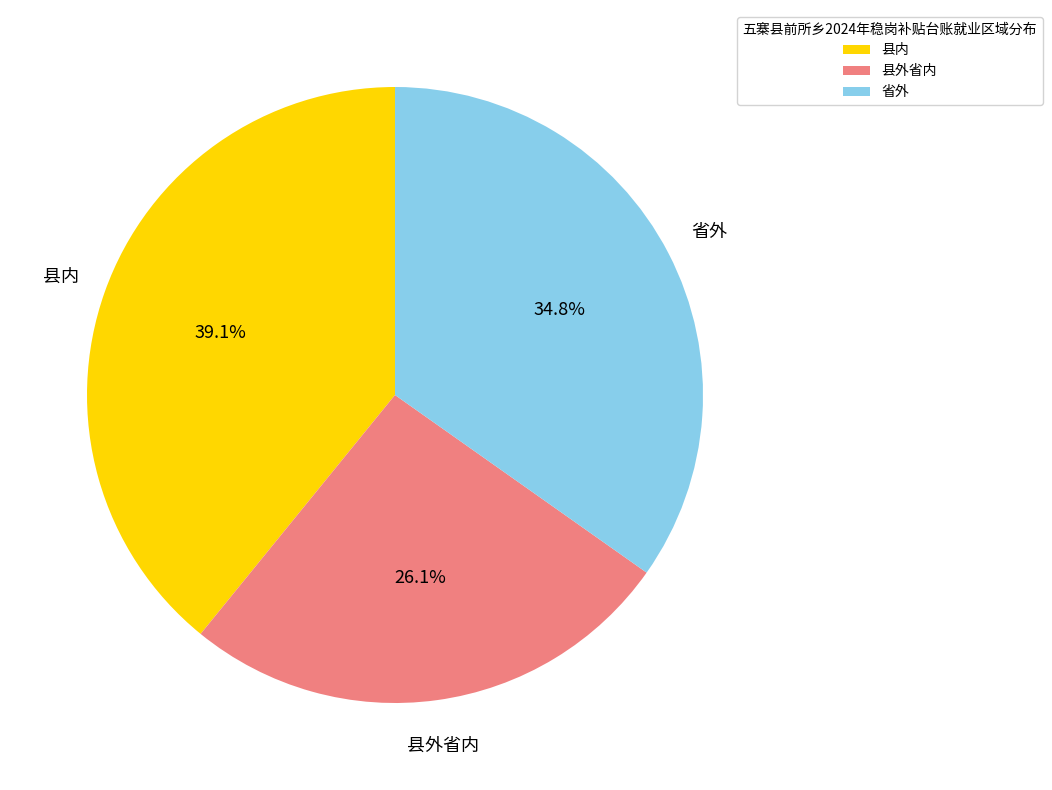

What is the ratio of the value at 省外 to the value at 县外省内?

1.3